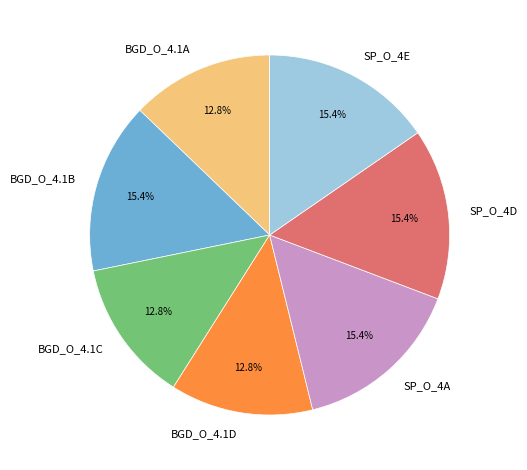

To the nearest percent, what is the average slice percentage?

14%